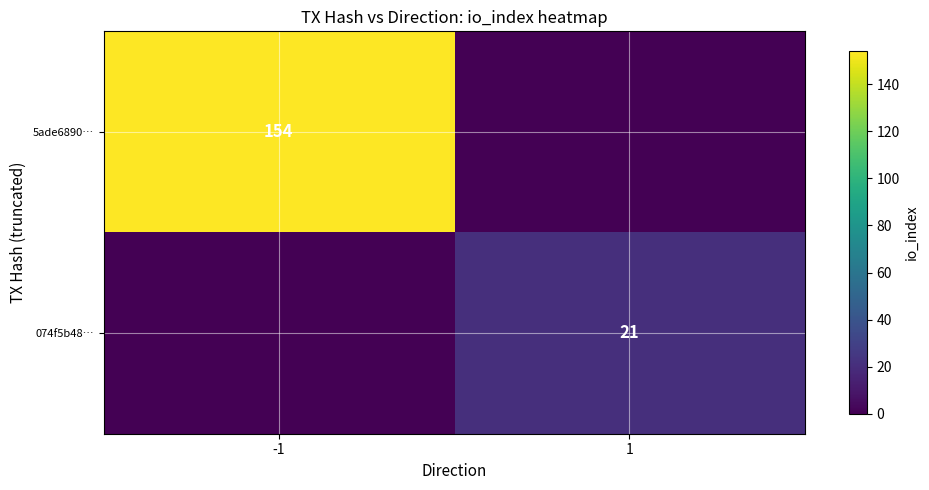

The value of 074f5b48… at 1 is 21. True or false?

True